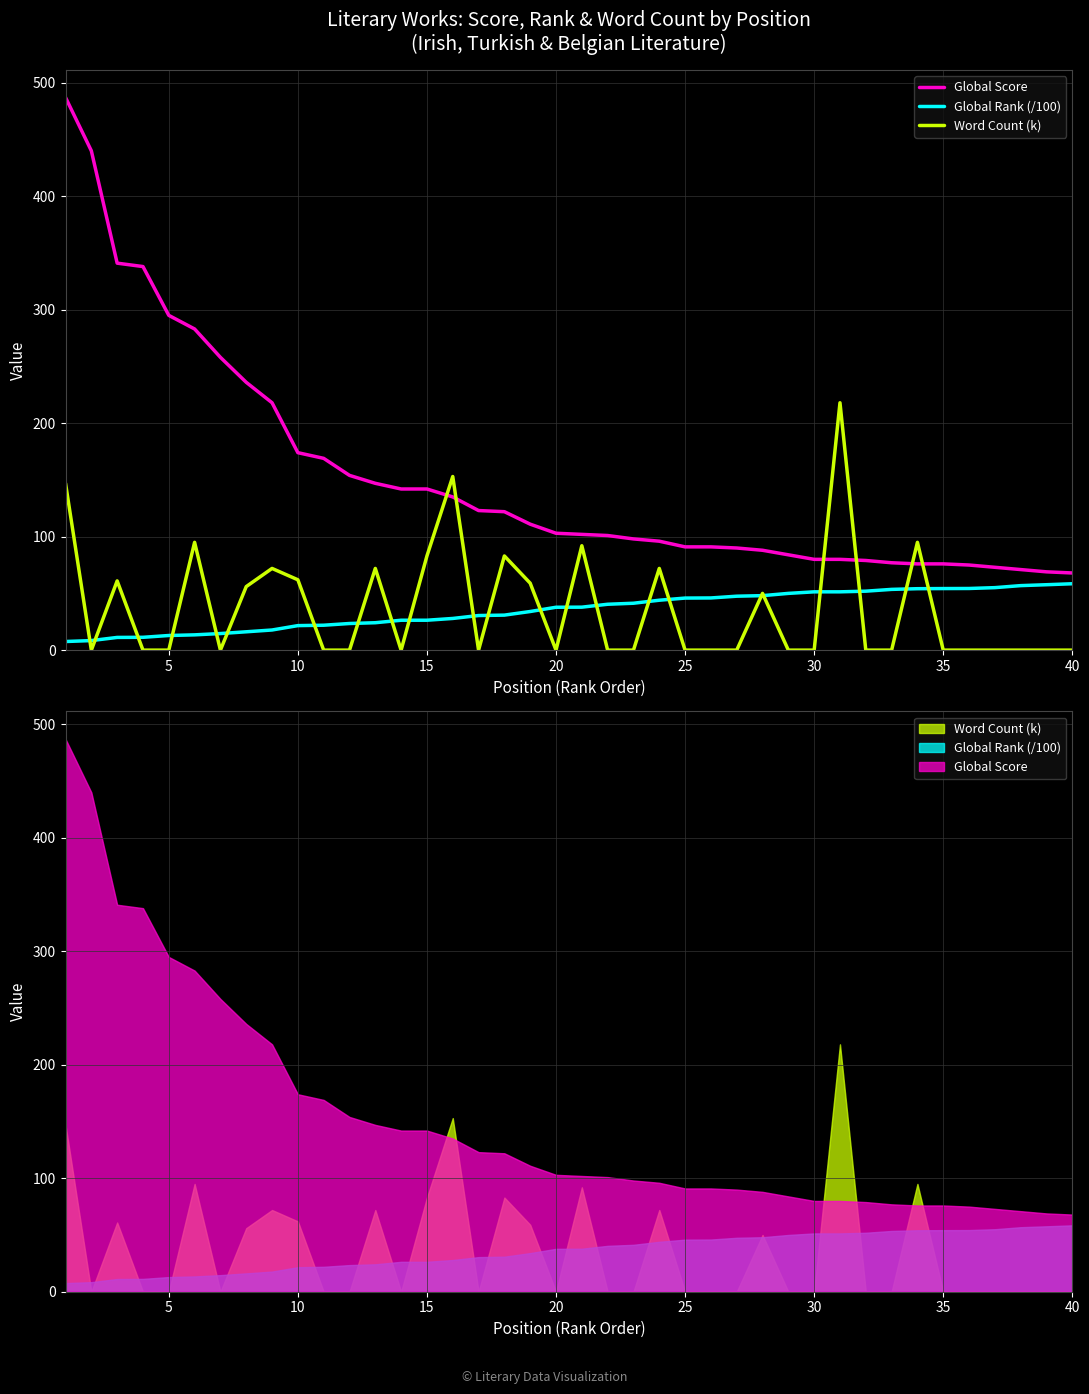

What are all the series names shown in the legend?

Global Score, Global Rank (/100), Word Count (k)